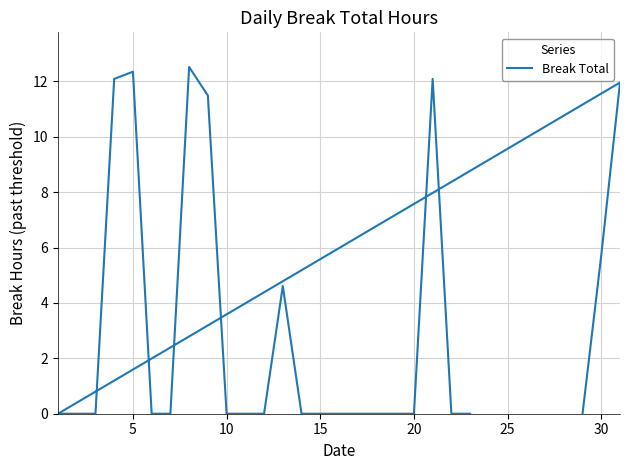

What is the average value?

3.2